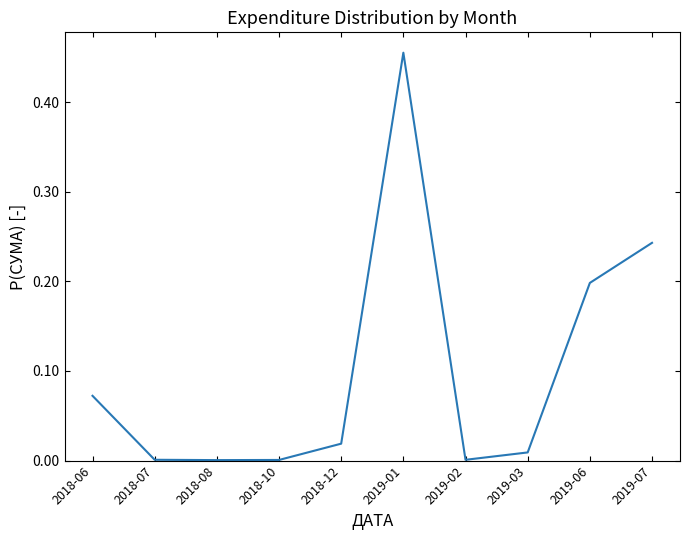

Which has a higher value, 2019-06 or 2019-07?

2019-07